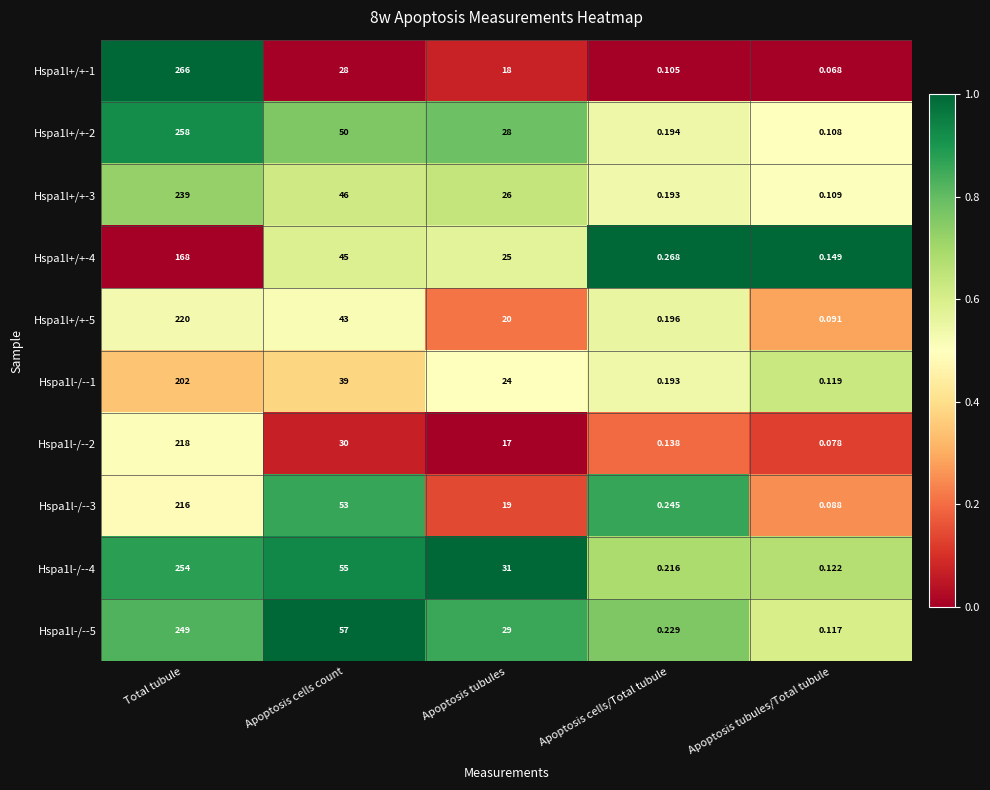

At which label does Hspa1l-/--4 first exceed 31?

Total tubule